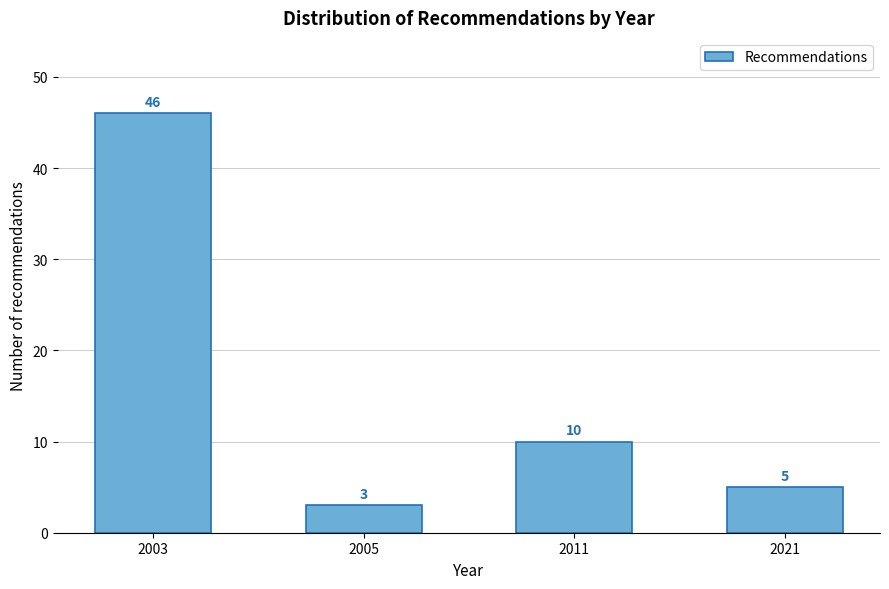

Reading right to left, list all the values displayed in this chart.

5	10	3	46